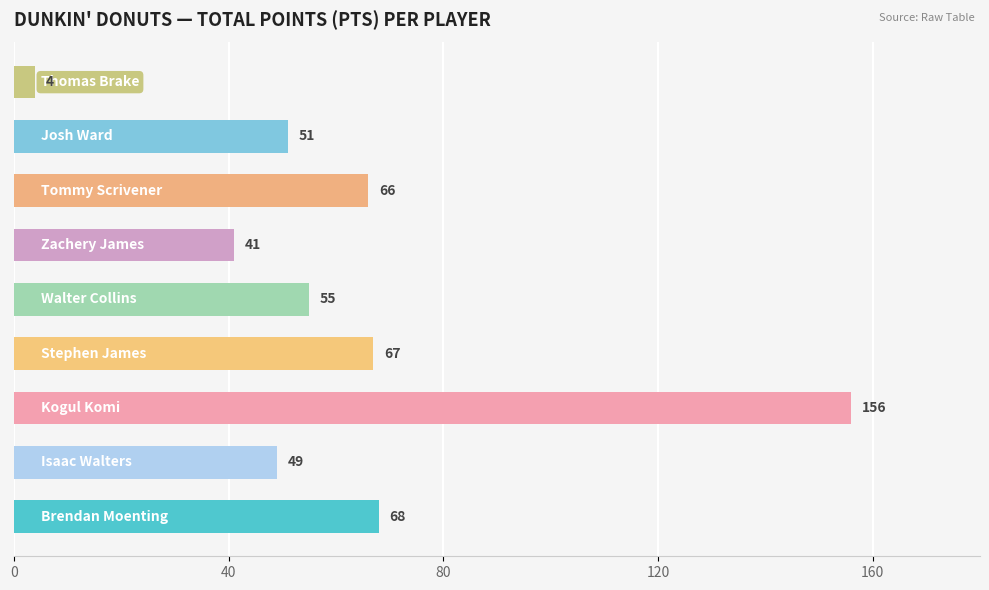

What is the smallest value displayed?

4